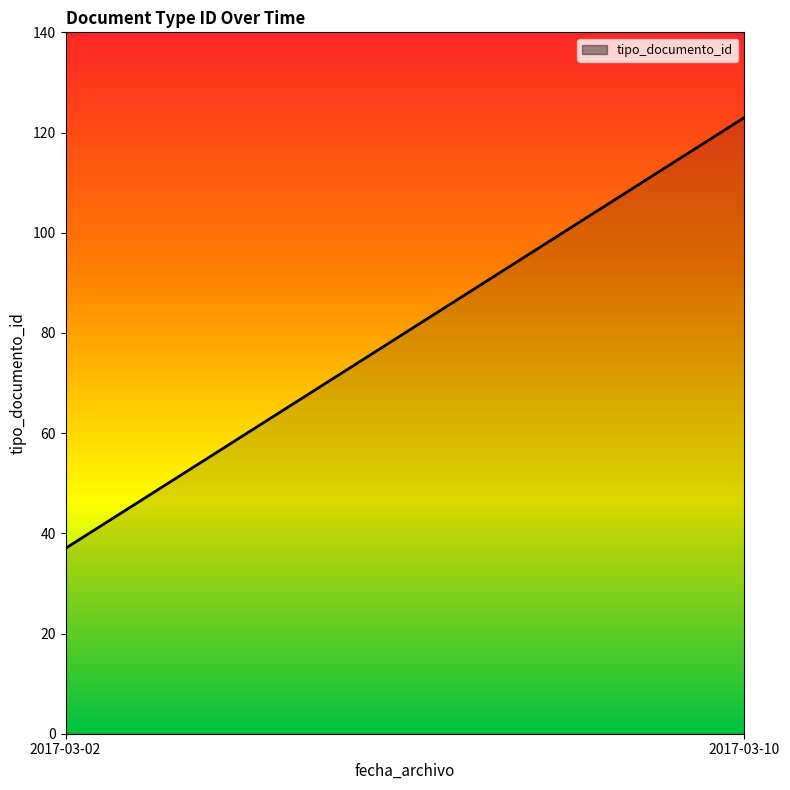

What is the minimum value shown in the chart?

37